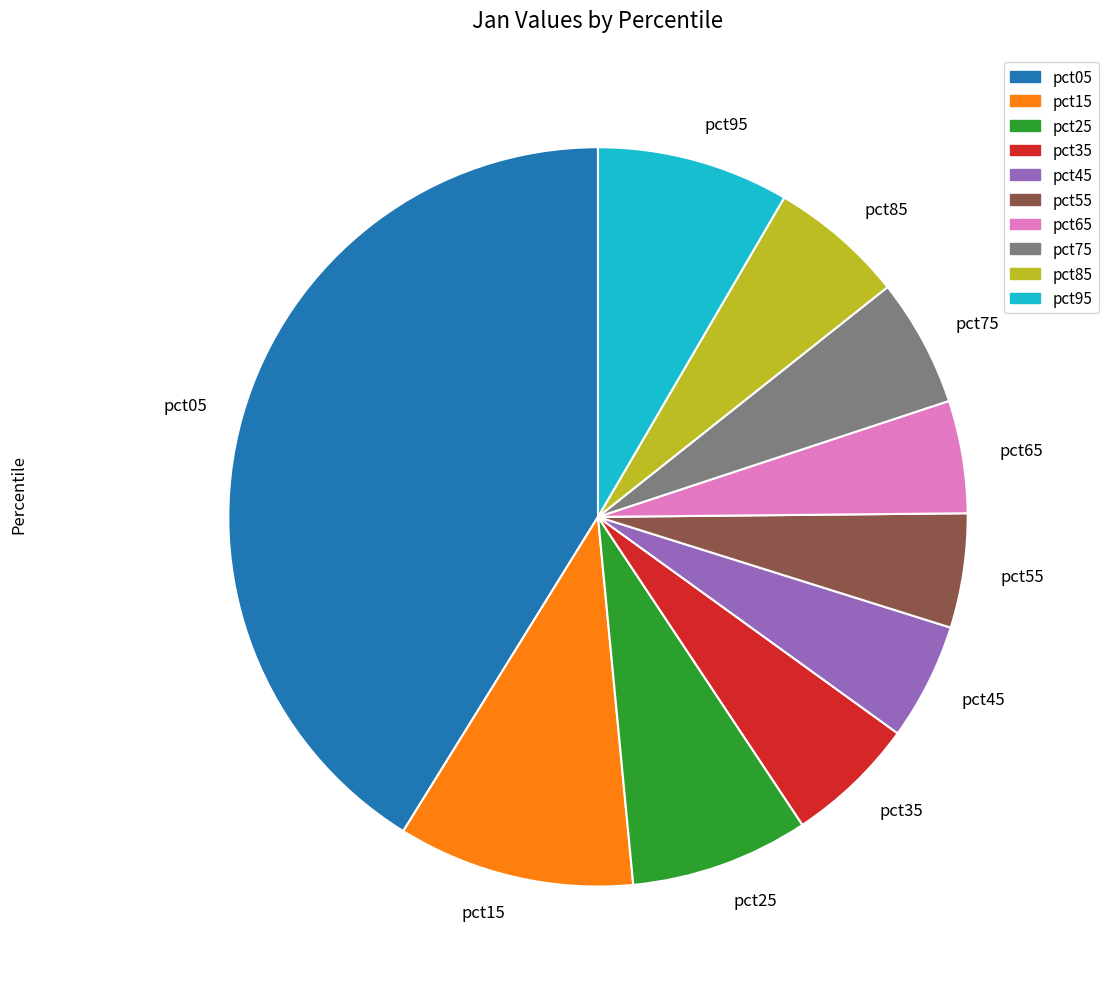

Which slice is the largest?

pct05